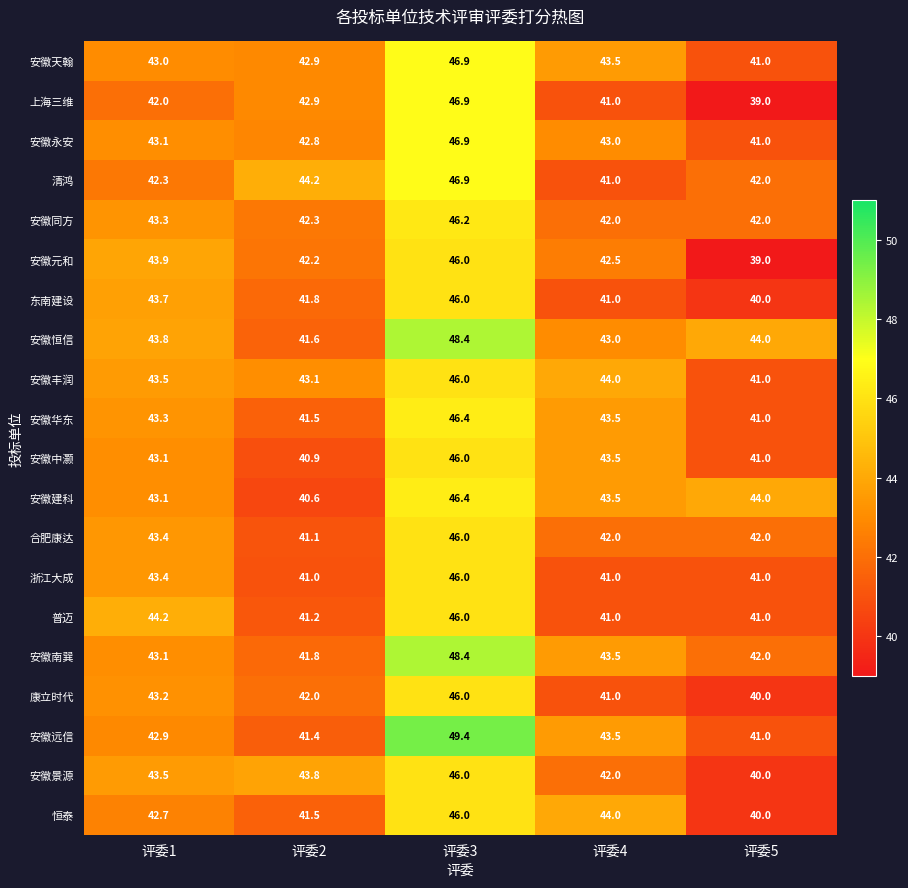

How many data points in 安徽远信 are above 42?

3